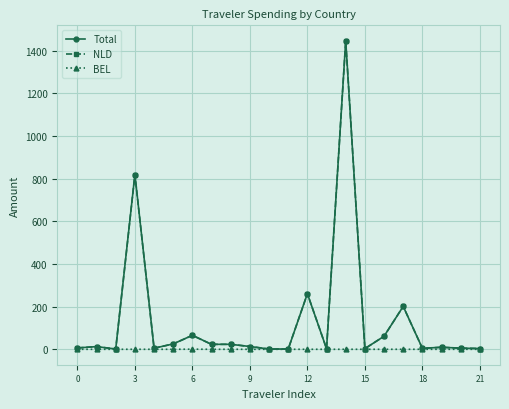

True or false: NLD has more than 0 interior local peaks.

True